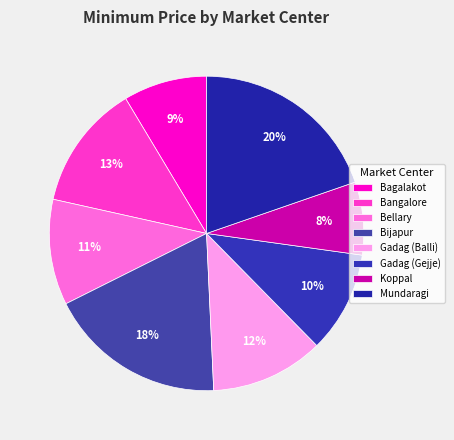

Is it true that Bangalore is 13% of the pie?

True